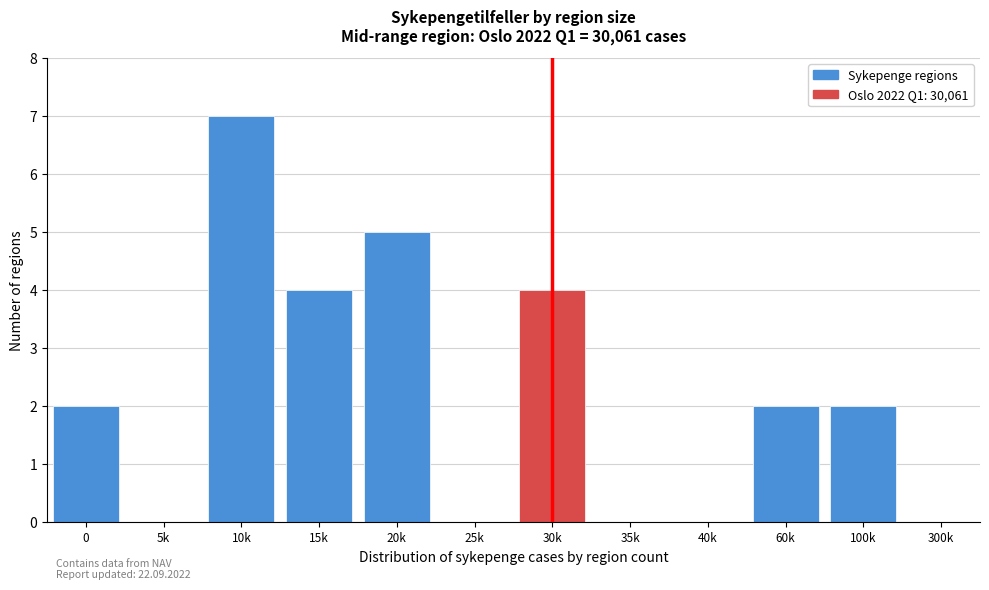

Reading right to left, transcribe all the data shown in this chart.

300k=0	100k=2	60k=2	40k=0	35k=0	30k=4	25k=0	20k=5	15k=4	10k=7	5k=0	0=2